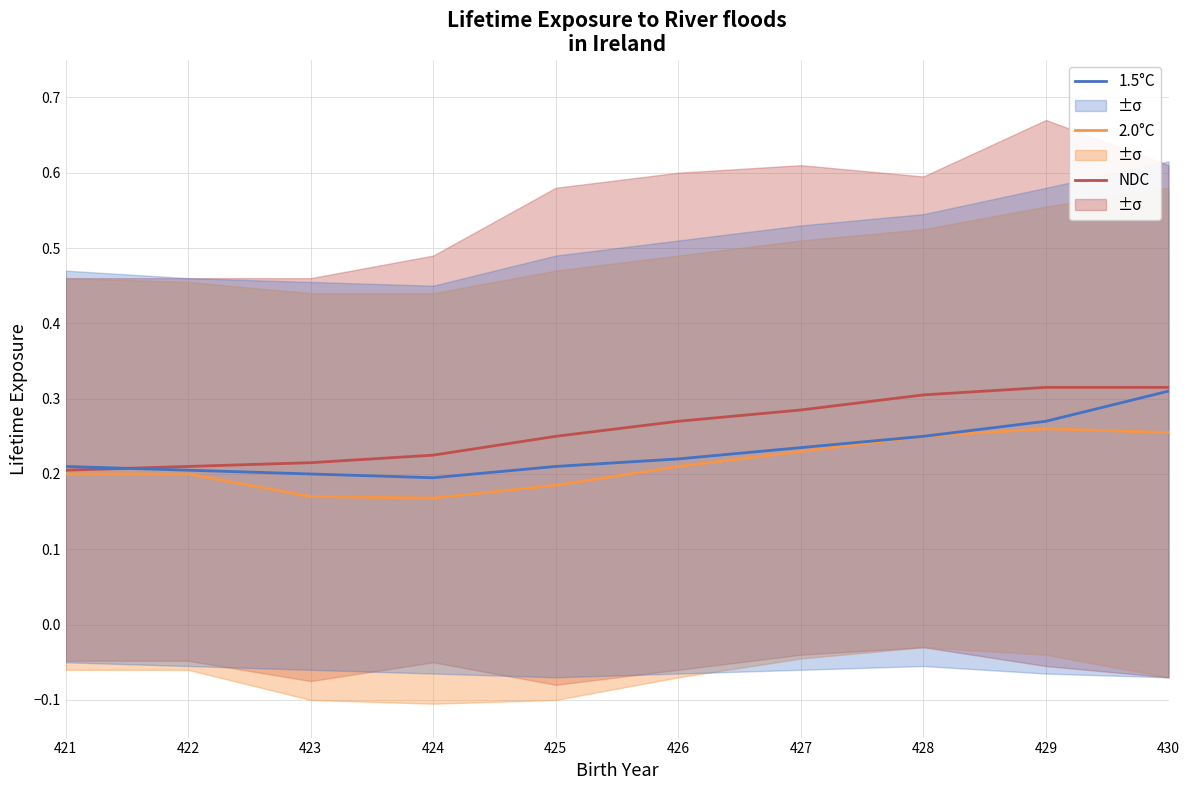

List the series in order of their overall mean, highest first.

NDC, 1.5°C, 2.0°C